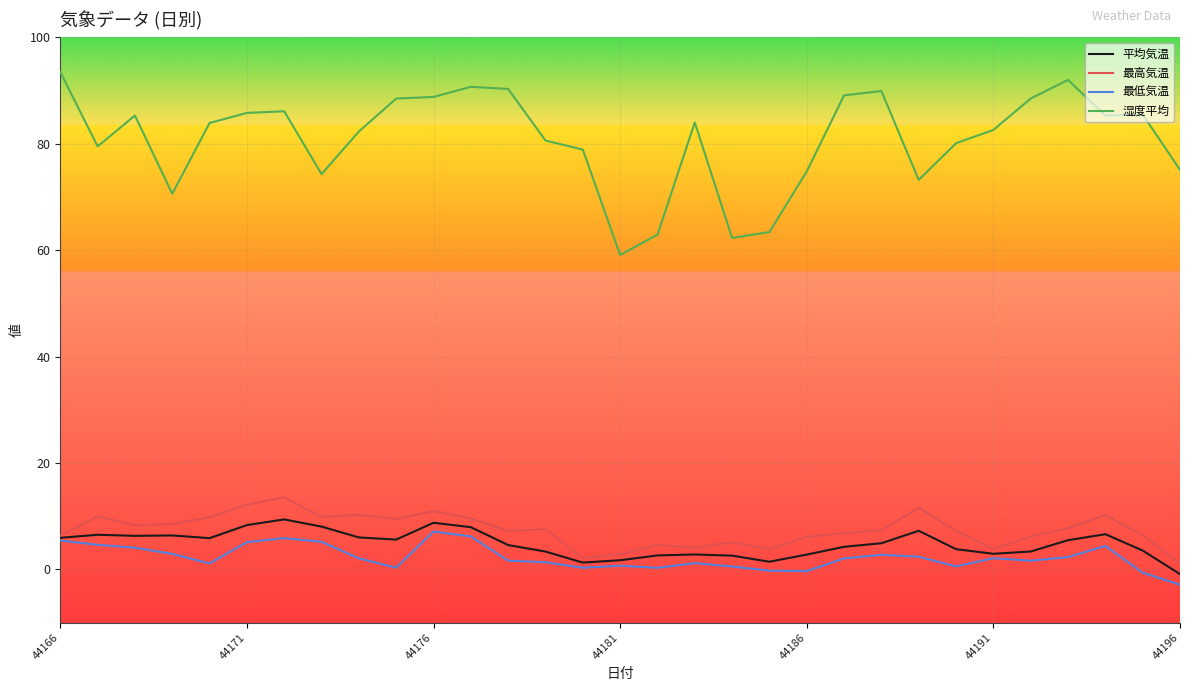

Which series has the widest spread of values?

湿度平均